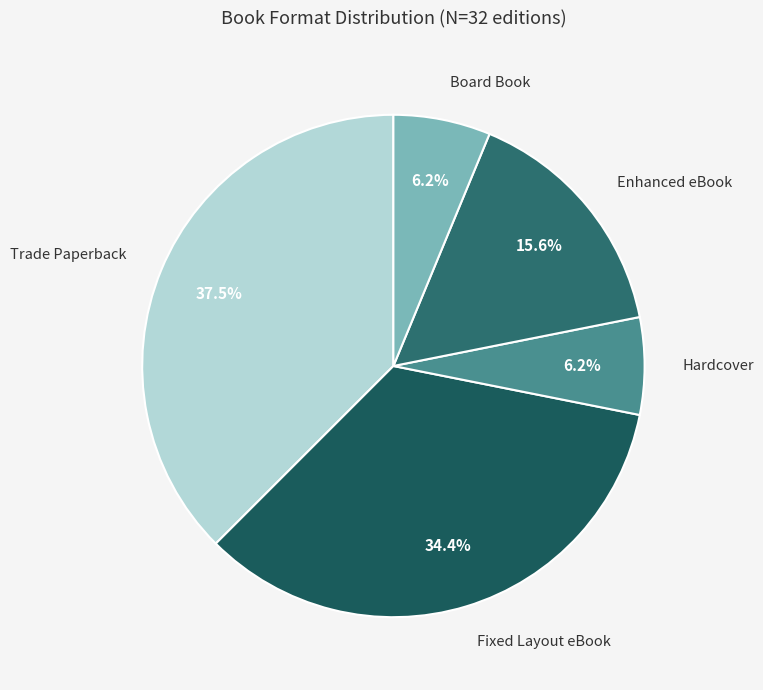

Which slice is the largest?

Trade Paperback